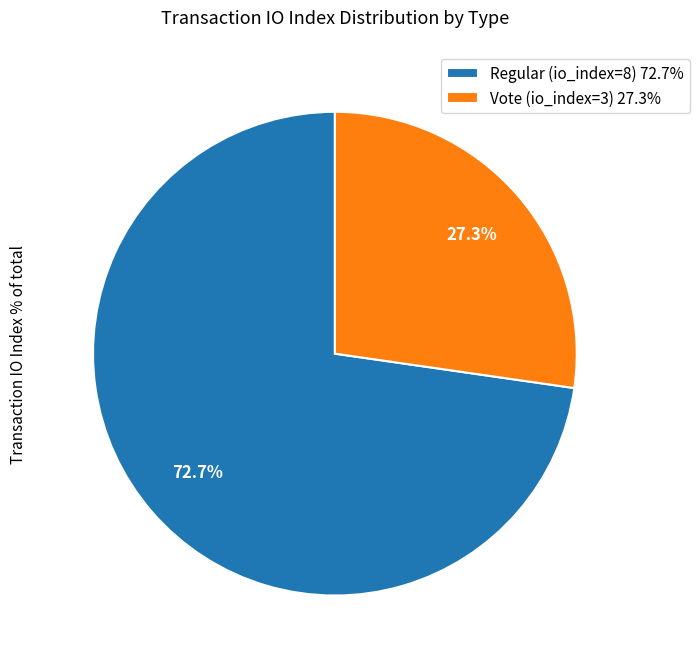

How many segments does this pie chart have?

2